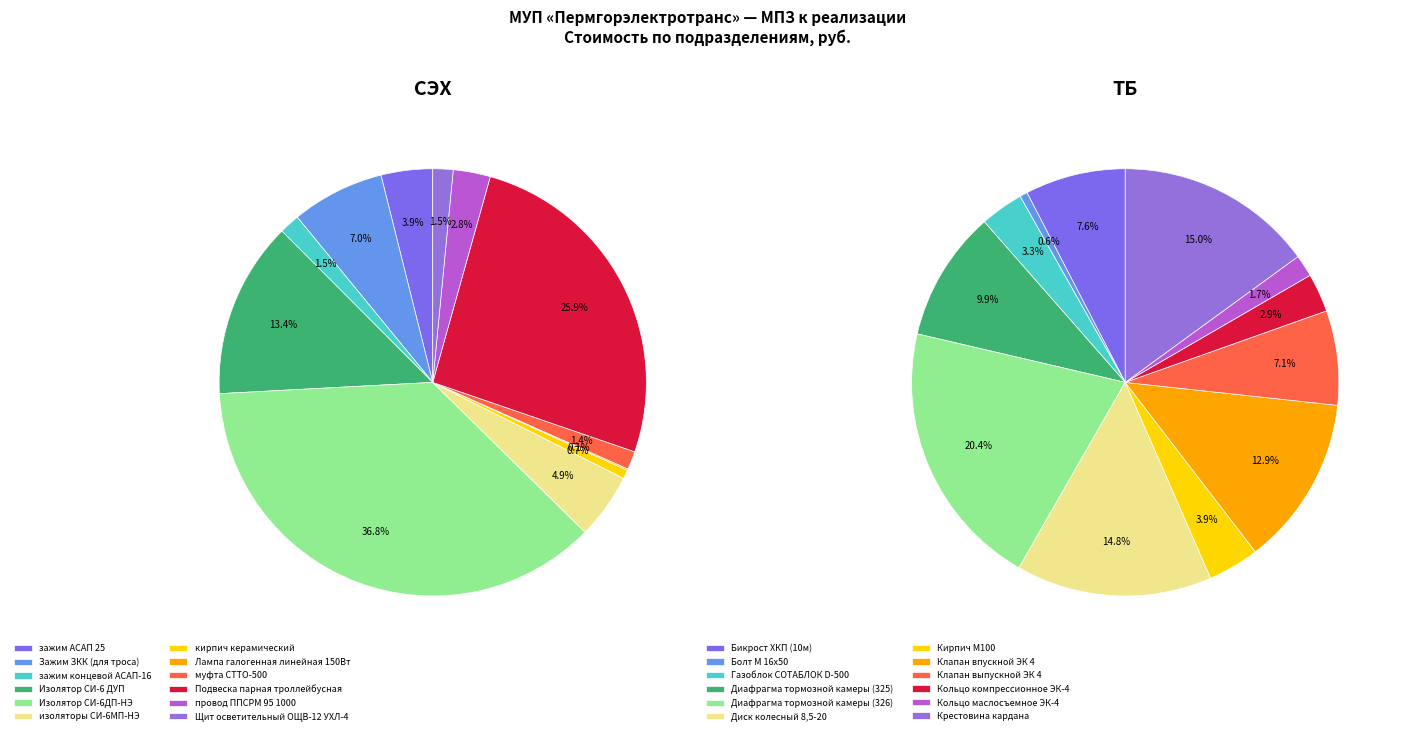

Does any single category account for the majority?

No